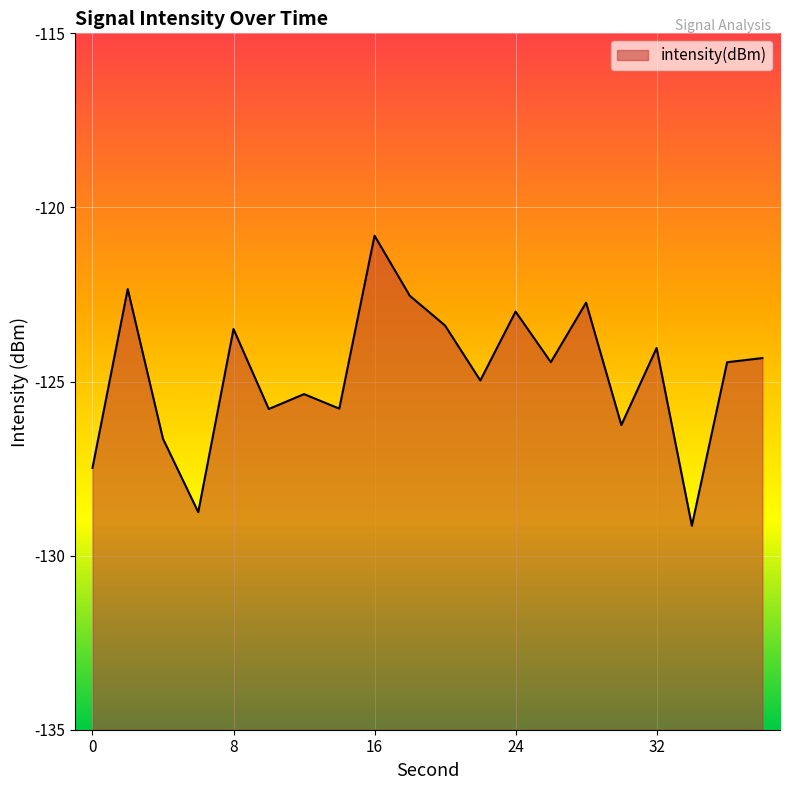

Reading left to right, extract all data points from this chart.

0=-127.5	2=-122.3	4=-126.6	6=-128.8	8=-123.5	10=-125.8	12=-125.4	14=-125.8	16=-120.8	18=-122.5	20=-123.4	22=-125.0	24=-123.0	26=-124.4	28=-122.7	30=-126.2	32=-124.0	34=-129.1	36=-124.4	38=-124.3